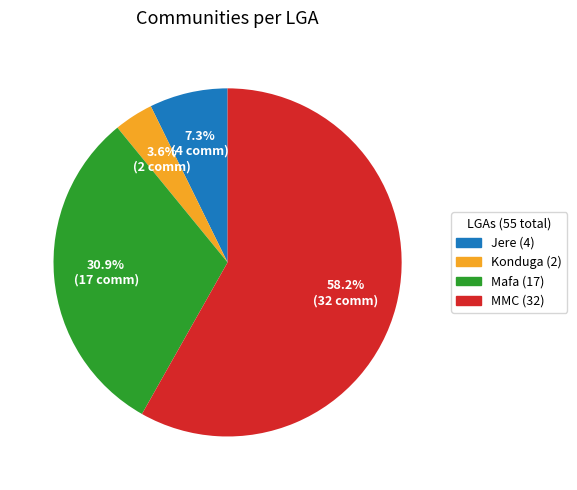

Combined, what portion of the pie is Konduga and Mafa?

34.5%